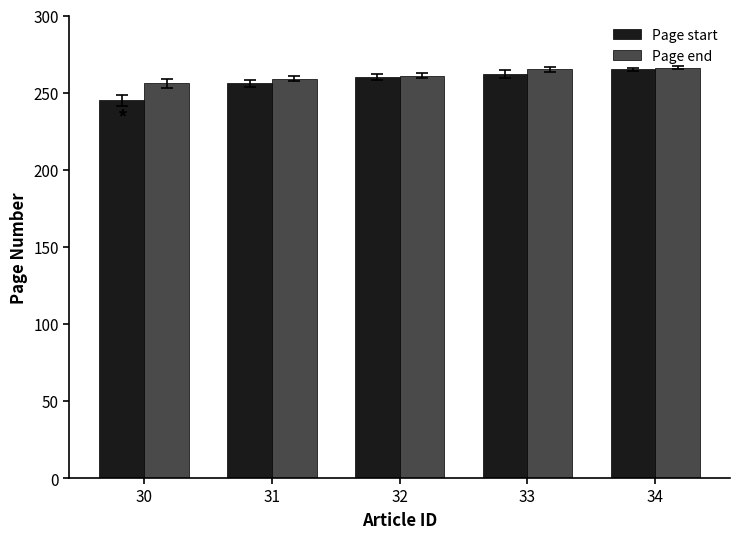

Which category has the lowest value in the Page start series?

30